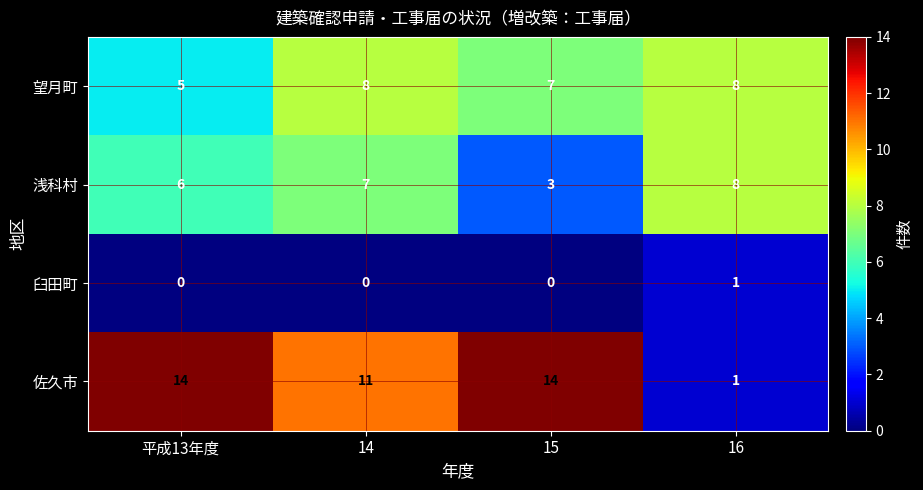

Is it true that 浅科村 equals 13 at 16?

False